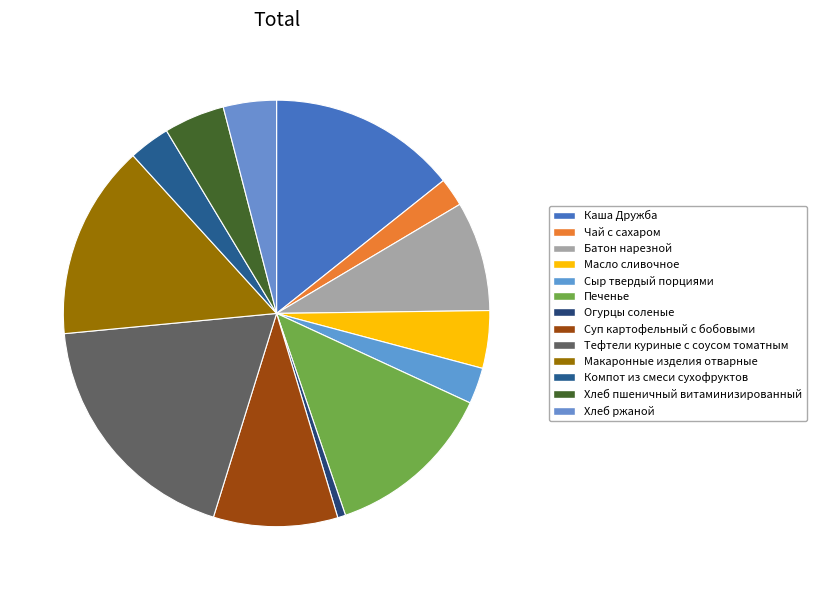

Which category has the biggest portion of the pie?

Тефтели куриные с соусом томатным